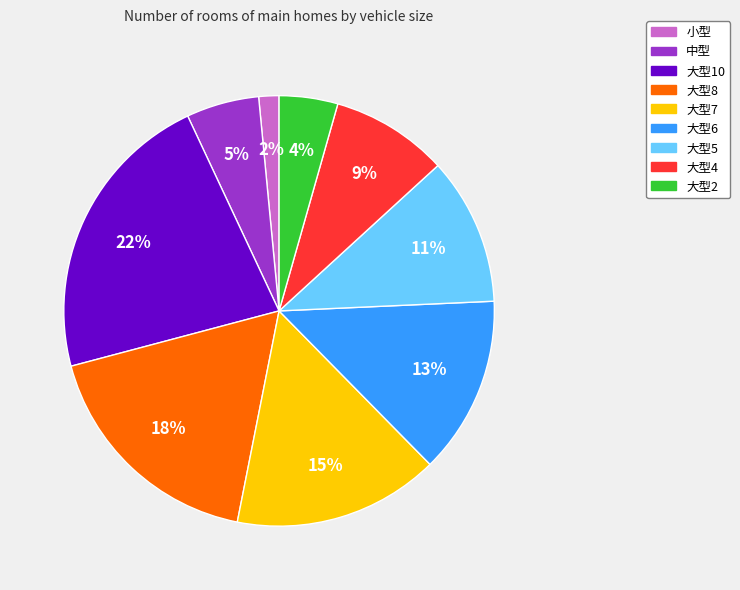

What is the smallest slice in the pie chart?

小型